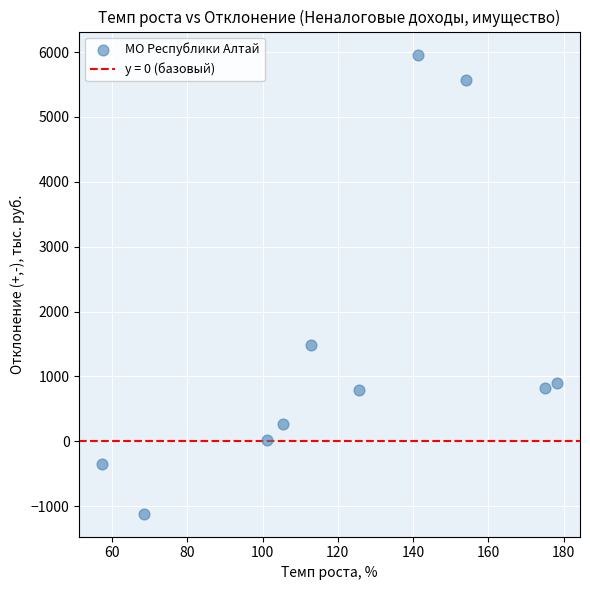

What is the range of X values (max minus min)?

121.0